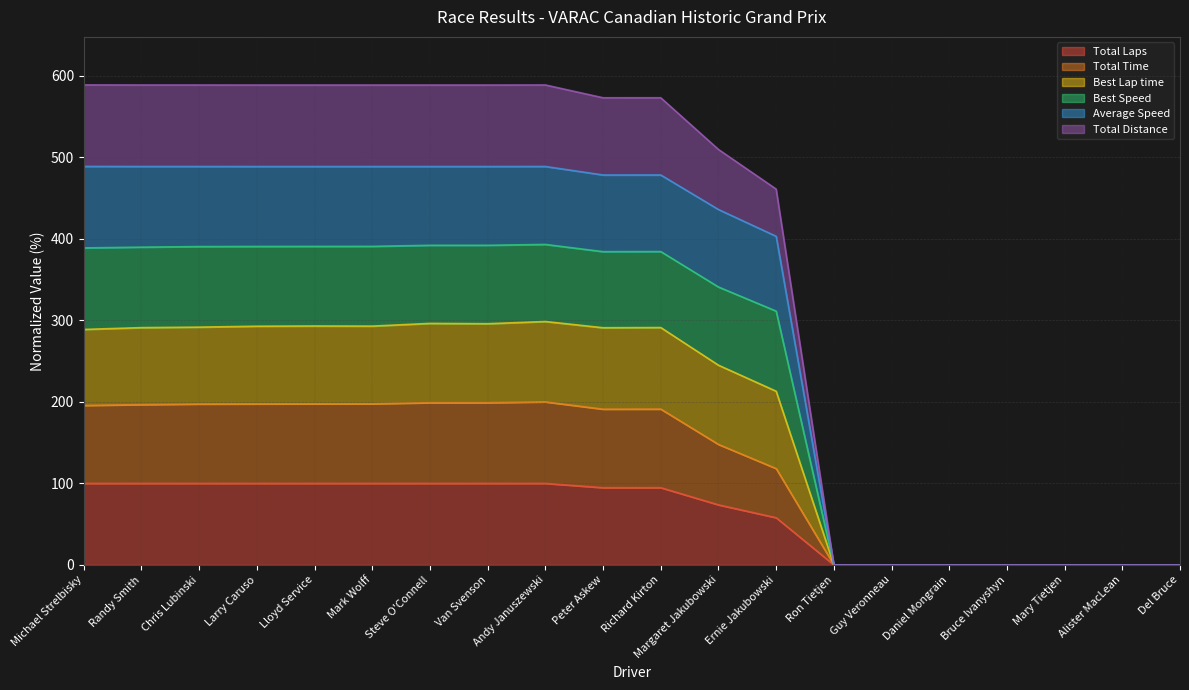

Which category has the lowest value across all series?

Ron Tietjen